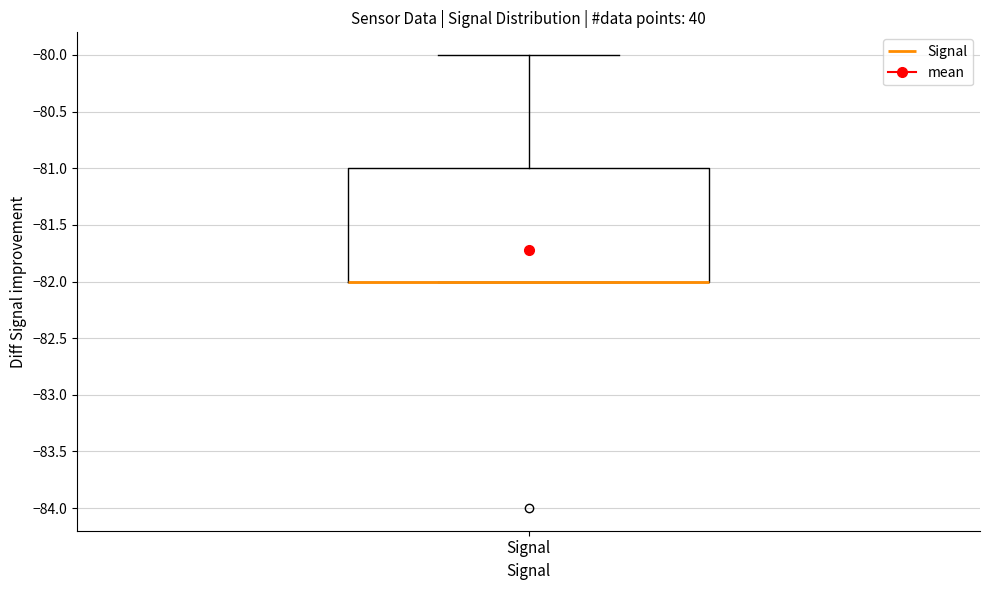

Where does the upper whisker of the box for Signal end on the y-axis? The values are not printed on the chart, so give them approximately, as read against the axis.

-80